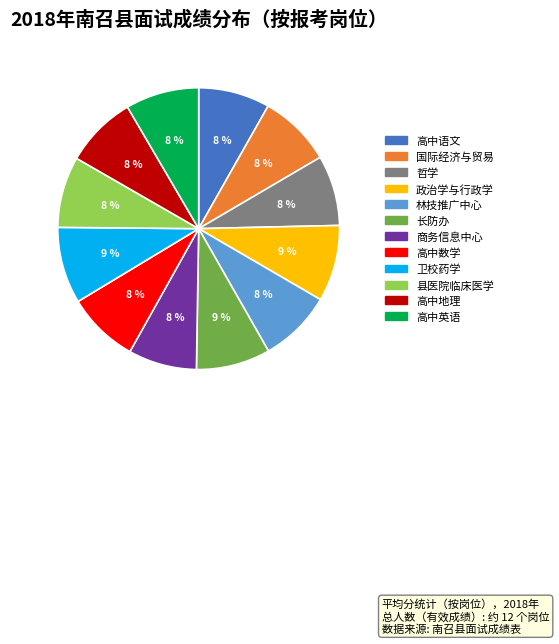

True or false: 长防办 accounts for 1% of the total.

False